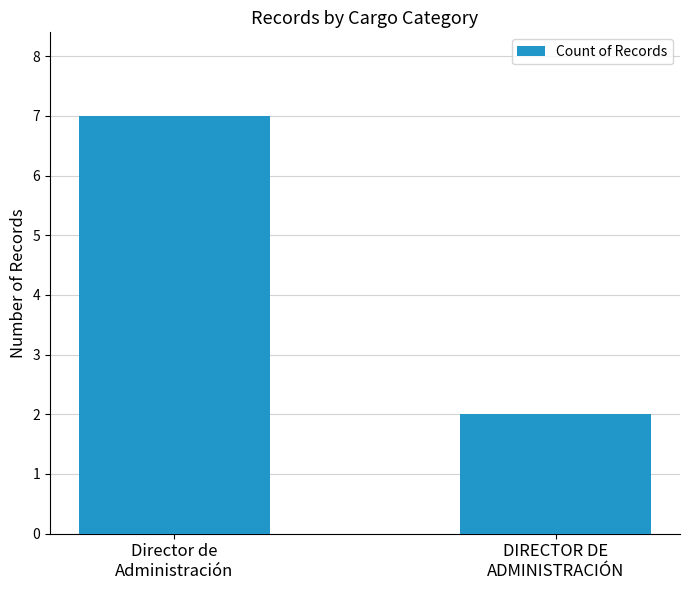

What value does the data have at Director de
Administración?

7